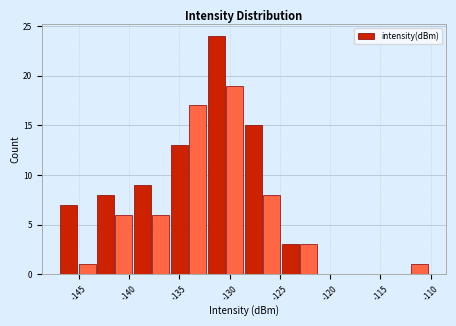

Around what value on the x-axis is the tallest bar? Give the approximate position of its centre, as read against the axis.

-131.5